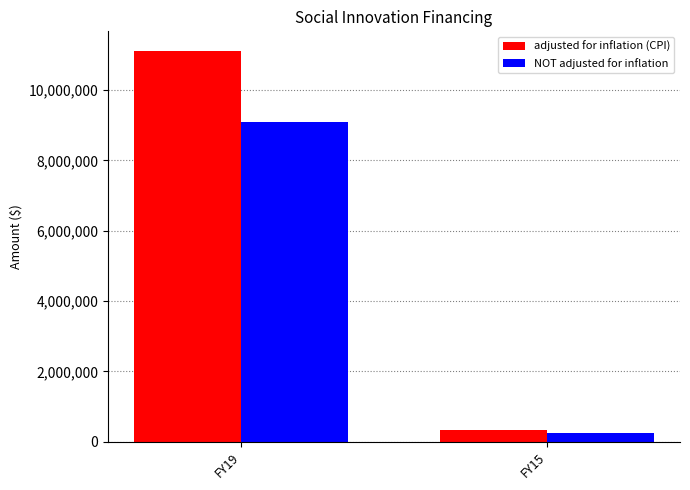

What is the sum of the NOT adjusted for inflation values at FY15 and FY19?

9350000